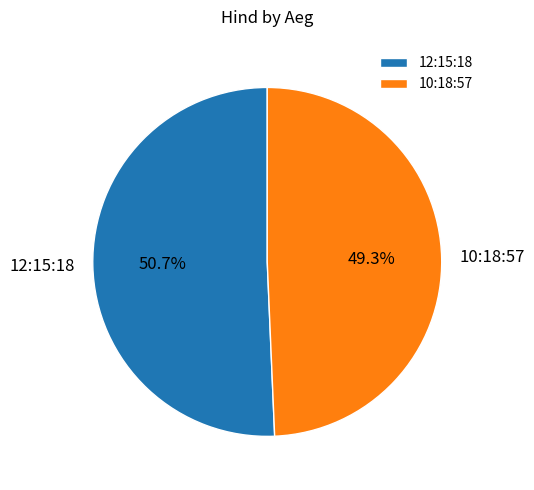

Which slice is the smallest?

10:18:57